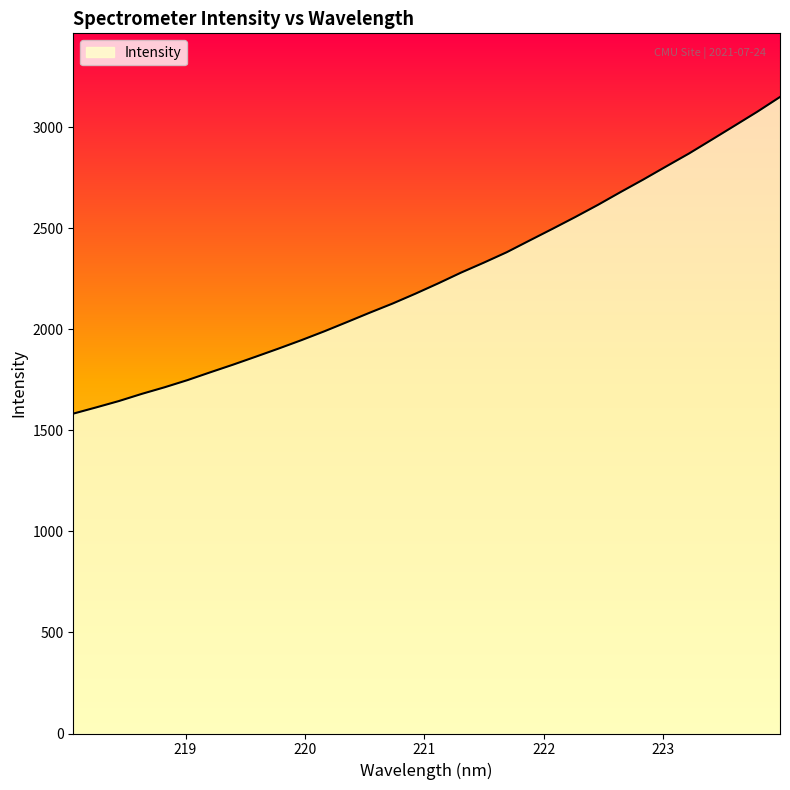

What is the smallest value displayed?

1582.9